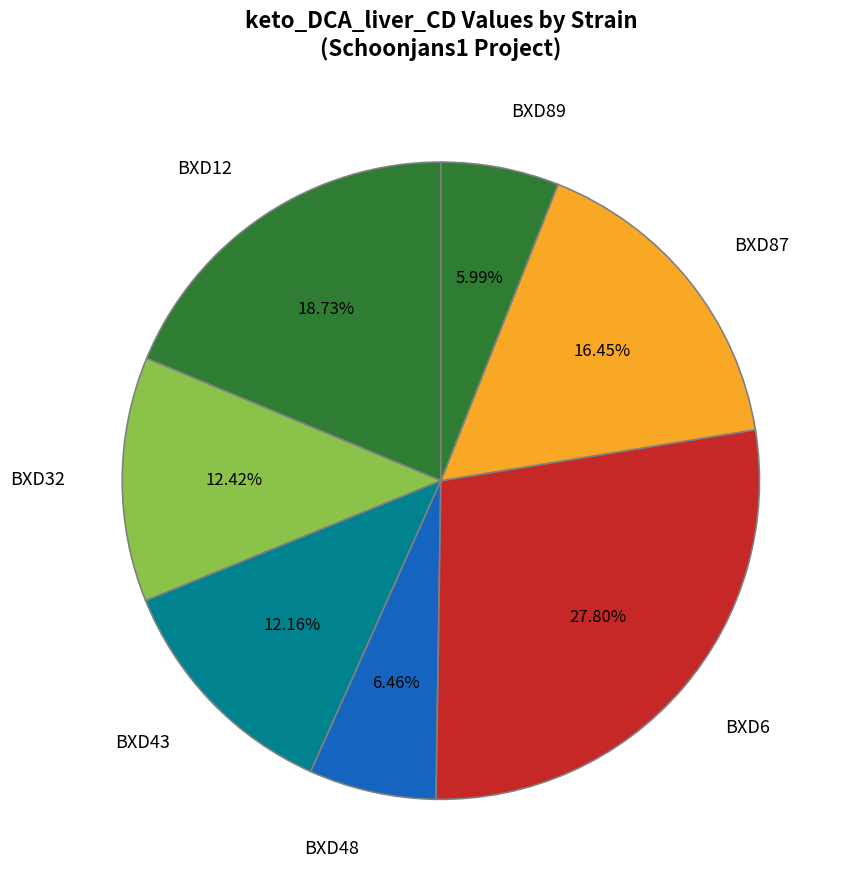

Is the sum of BXD87 and BXD43 greater than half?

No